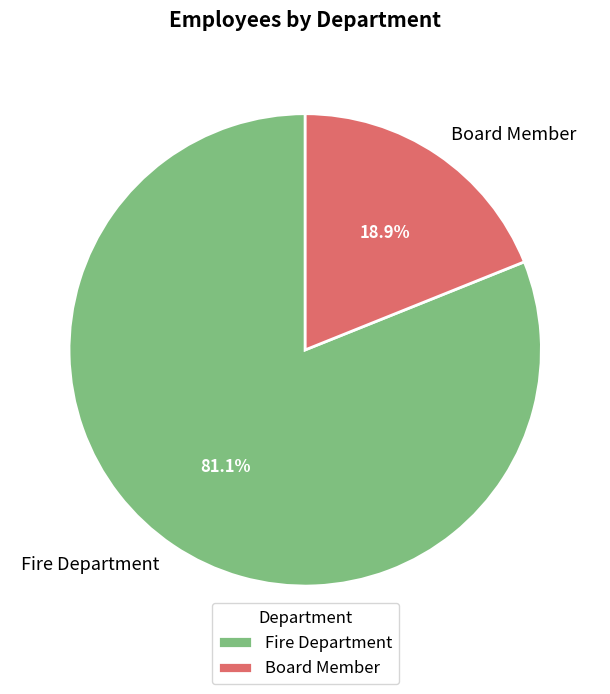

Between Board Member and Fire Department, which is larger?

Fire Department